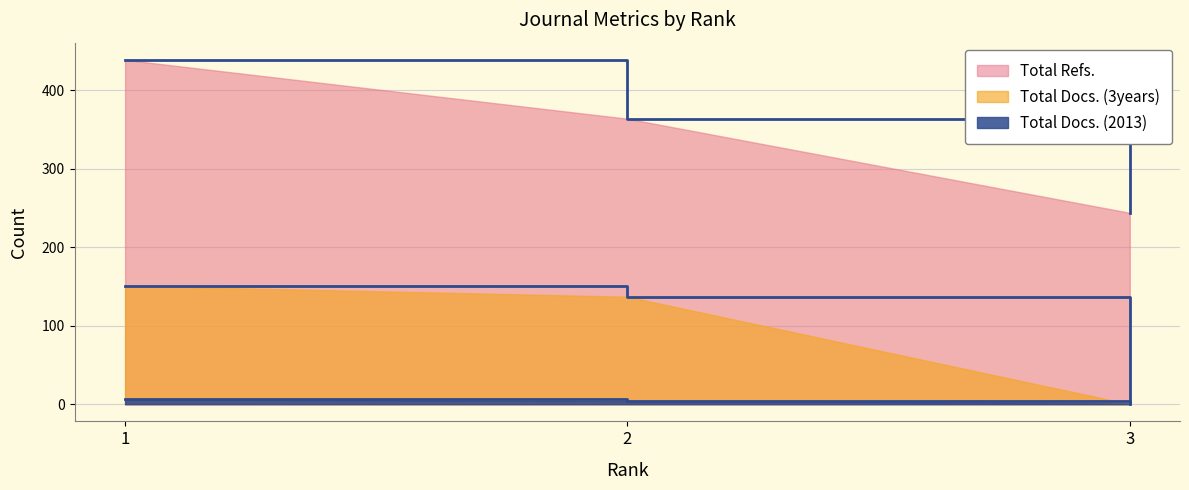

Where is Total Docs. (3years) nearest to the value 75?

2